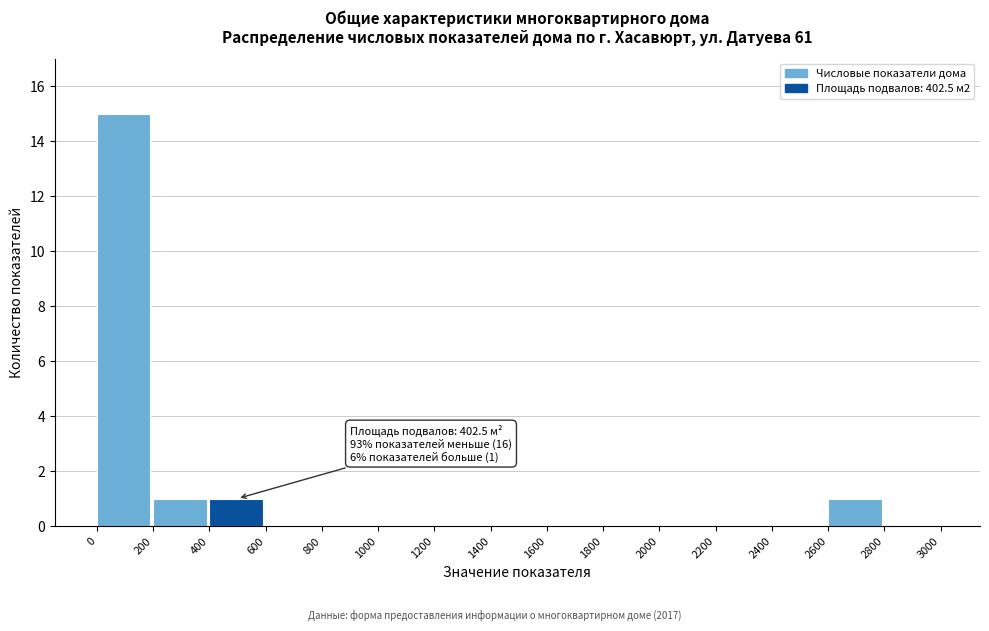

Reading left to right, what are all the values shown in this chart?

0=15	200=1	400=1	600=0	800=0	1000=0	1200=0	1400=0	1600=0	1800=0	2000=0	2200=0	2400=0	2600=1	2800=0